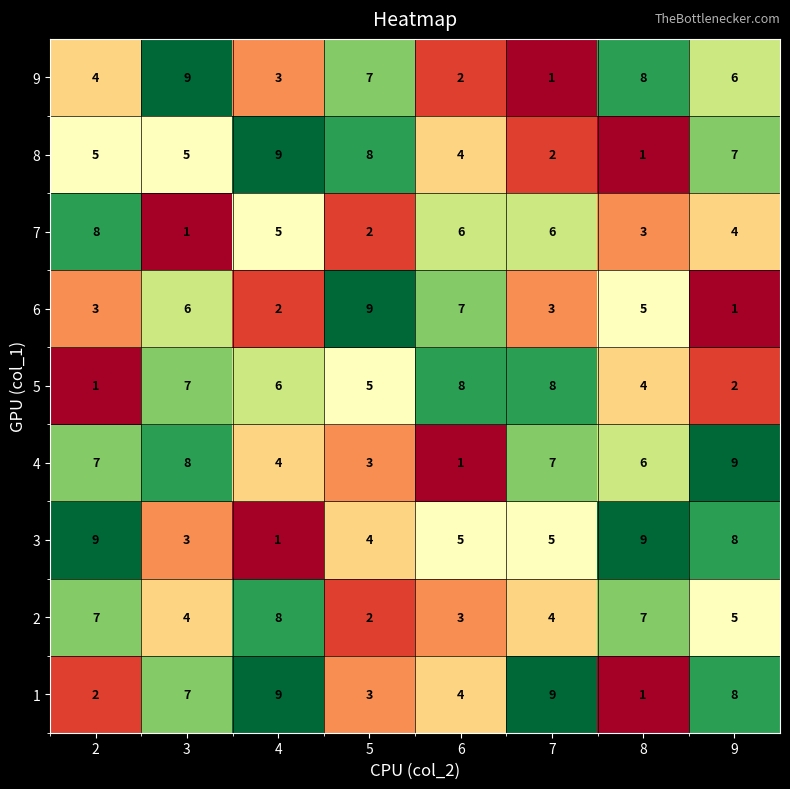

At which label does 1 reach its minimum?

8